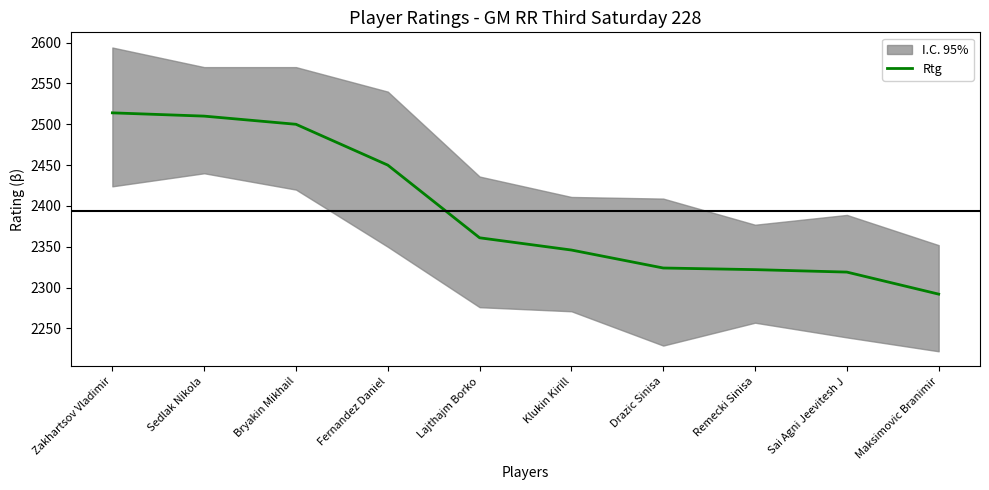

Reading left to right, what are all the values shown in this chart?

Zakhartsov Vladimir=2514	Sedlak Nikola=2510	Bryakin Mikhail=2500	Fernandez Daniel=2450	Lajthajm Borko=2361	Klukin Kirill=2346	Drazic Sinisa=2324	Remecki Sinisa=2322	Sai Agni Jeevitesh J=2319	Maksimovic Branimir=2292